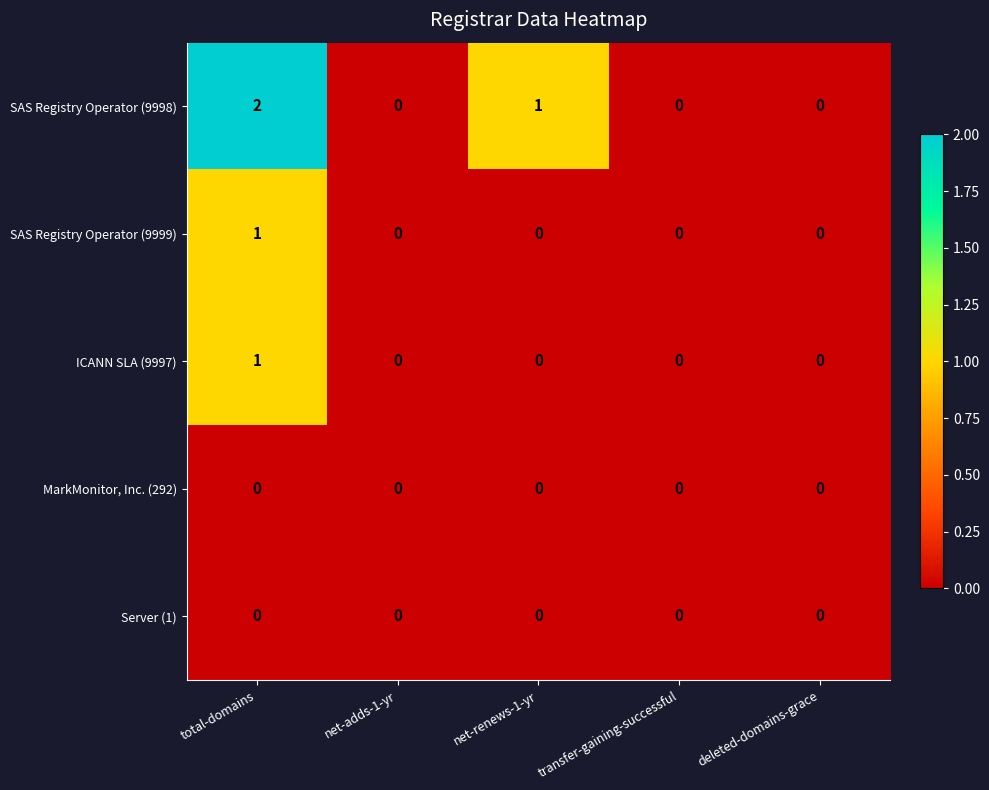

Reading left to right, list all the values displayed in this chart.

SAS Registry Operator (9998): 2	0	1	0	0
SAS Registry Operator (9999): 1	0	0	0	0
ICANN SLA (9997): 1	0	0	0	0
MarkMonitor, Inc. (292): 0	0	0	0	0
Server (1): 0	0	0	0	0